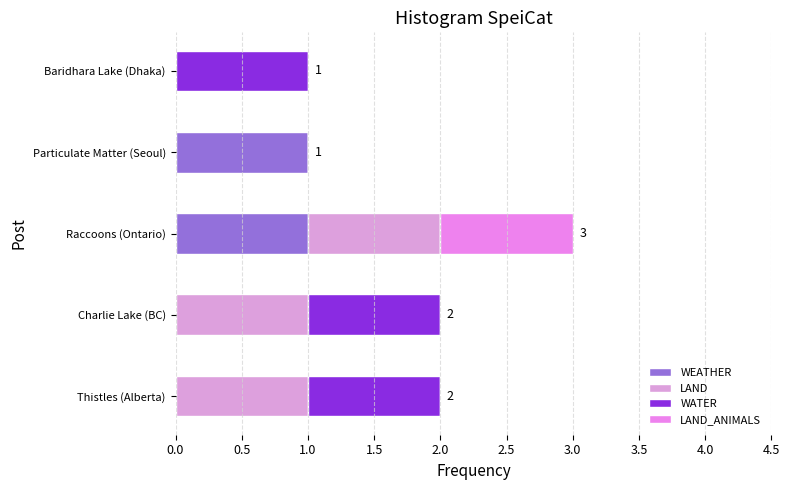

Count the number of data series in this chart.

4